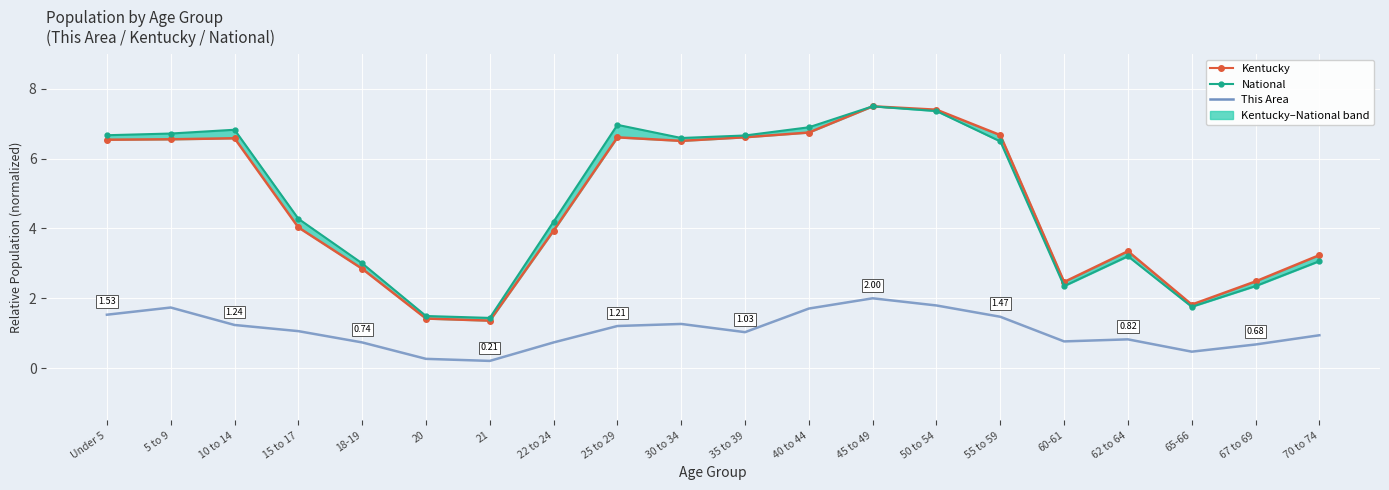

True or false: National has more than 0 interior local peaks.

True